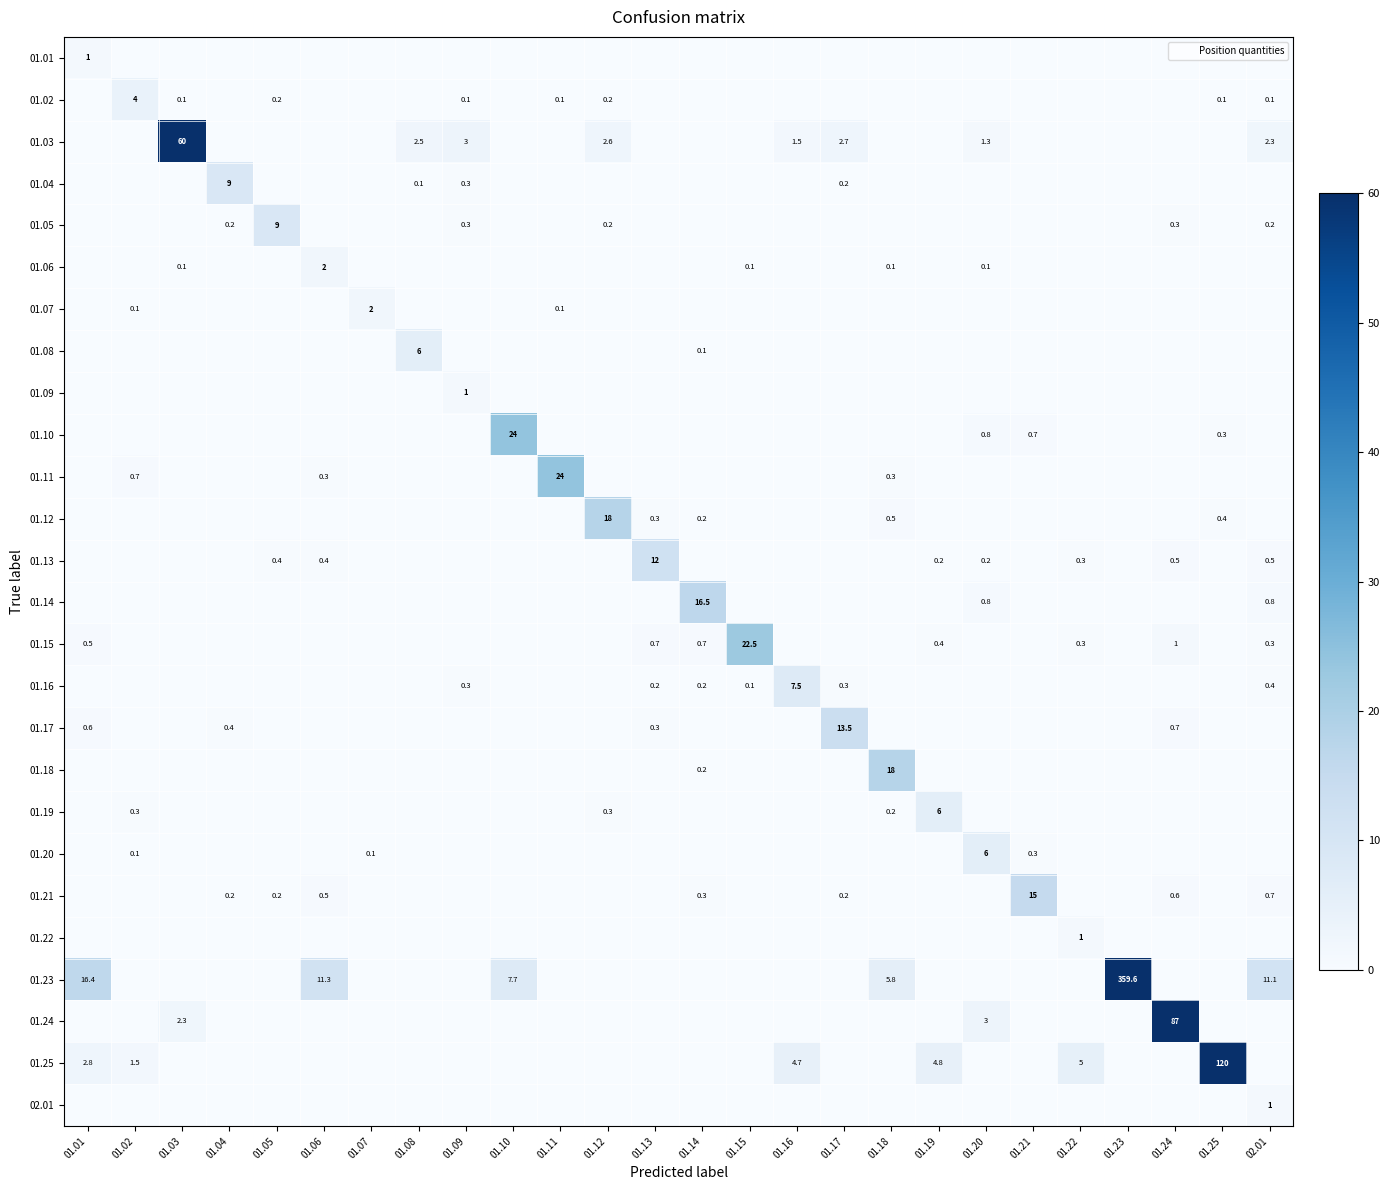

Rank the series by their maximum value, from lowest to highest.

01.01, 01.09, 01.22, 02.01, 01.06, 01.07, 01.02, 01.08, 01.19, 01.20, 01.16, 01.04, 01.05, 01.13, 01.17, 01.21, 01.14, 01.12, 01.18, 01.15, 01.10, 01.11, 01.03, 01.23, 01.24, 01.25